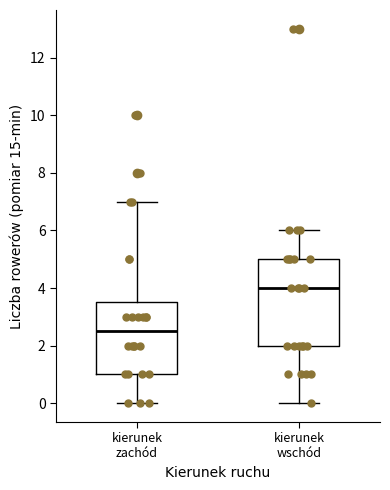

Reading left to right, read every box against the y-axis: the position of its median line, the range the box covers, and the ends of its whiskers. The values are not printed on the chart, so give them approximately, as read against the axis.

kierunek zachód: median 2.6, box 1.0 to 3.6, whiskers 0.0 to 7.0
kierunek wschód: median 4.0, box 2.0 to 5.0, whiskers 0.0 to 6.0